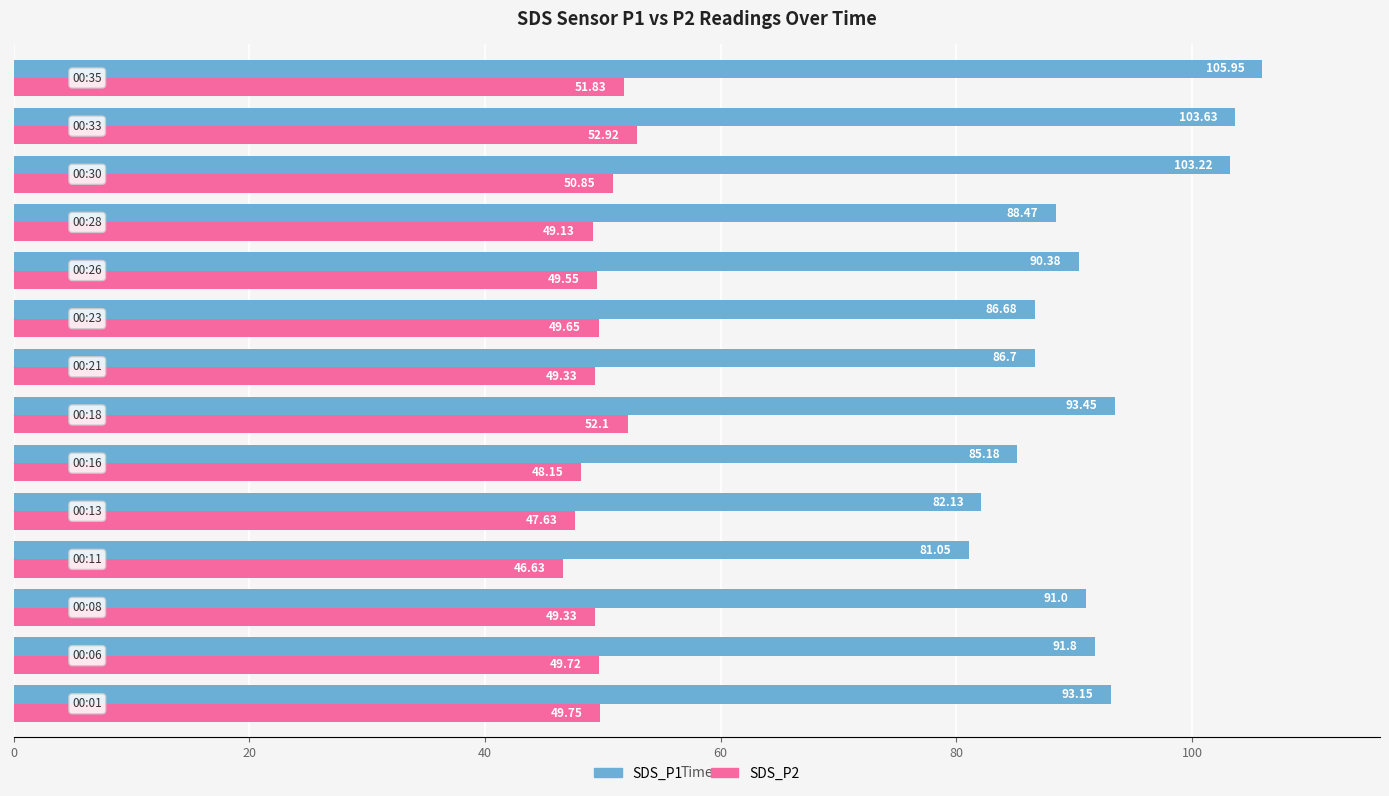

At how many categories does at least one series exceed 103?

3